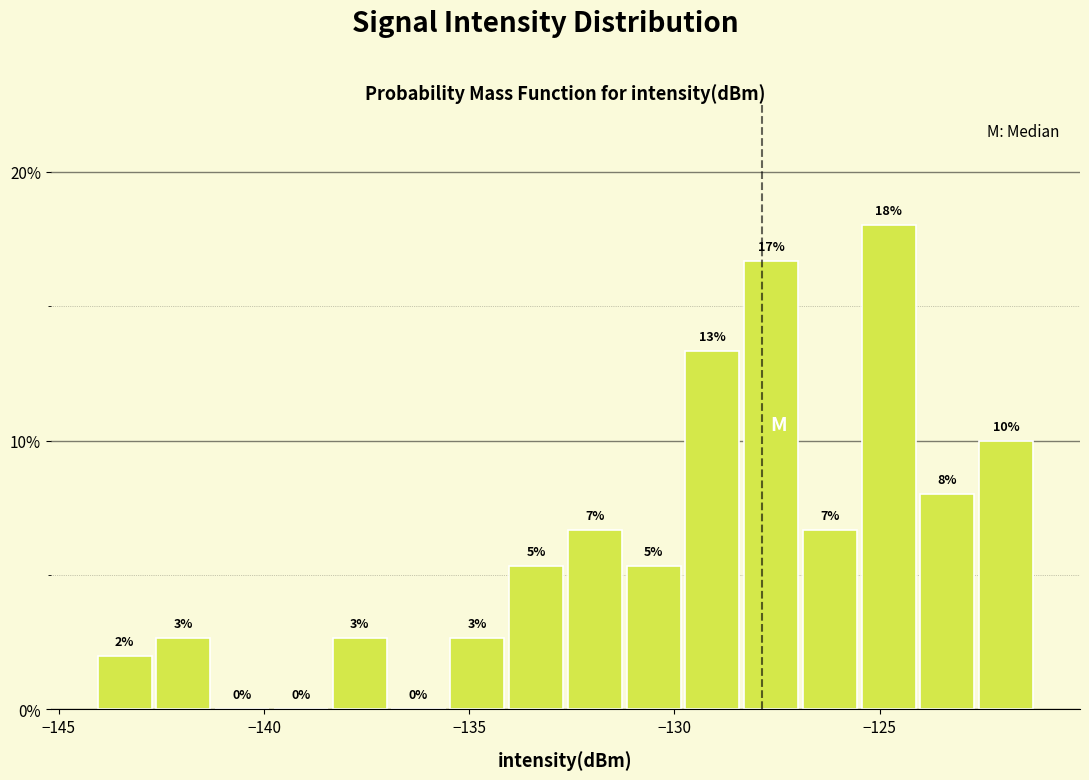

Around what value on the x-axis is the tallest bar? Give the approximate position of its centre, as read against the axis.

-125.0